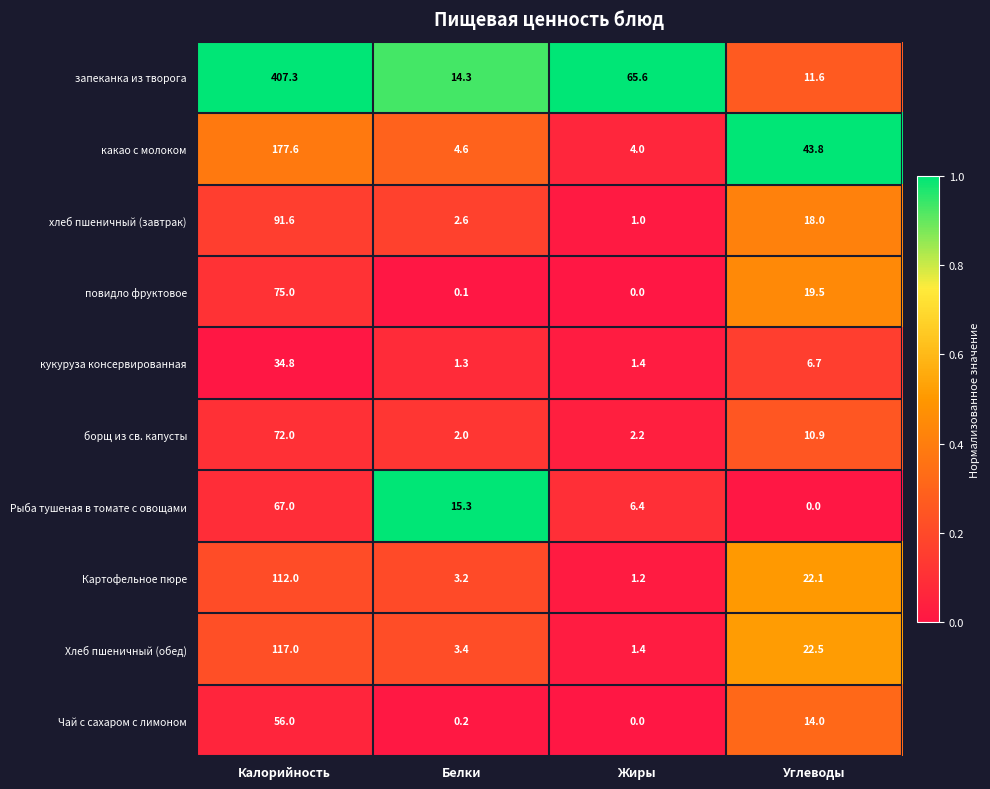

The value of повидло фруктовое at Жиры is -28.4. True or false?

False